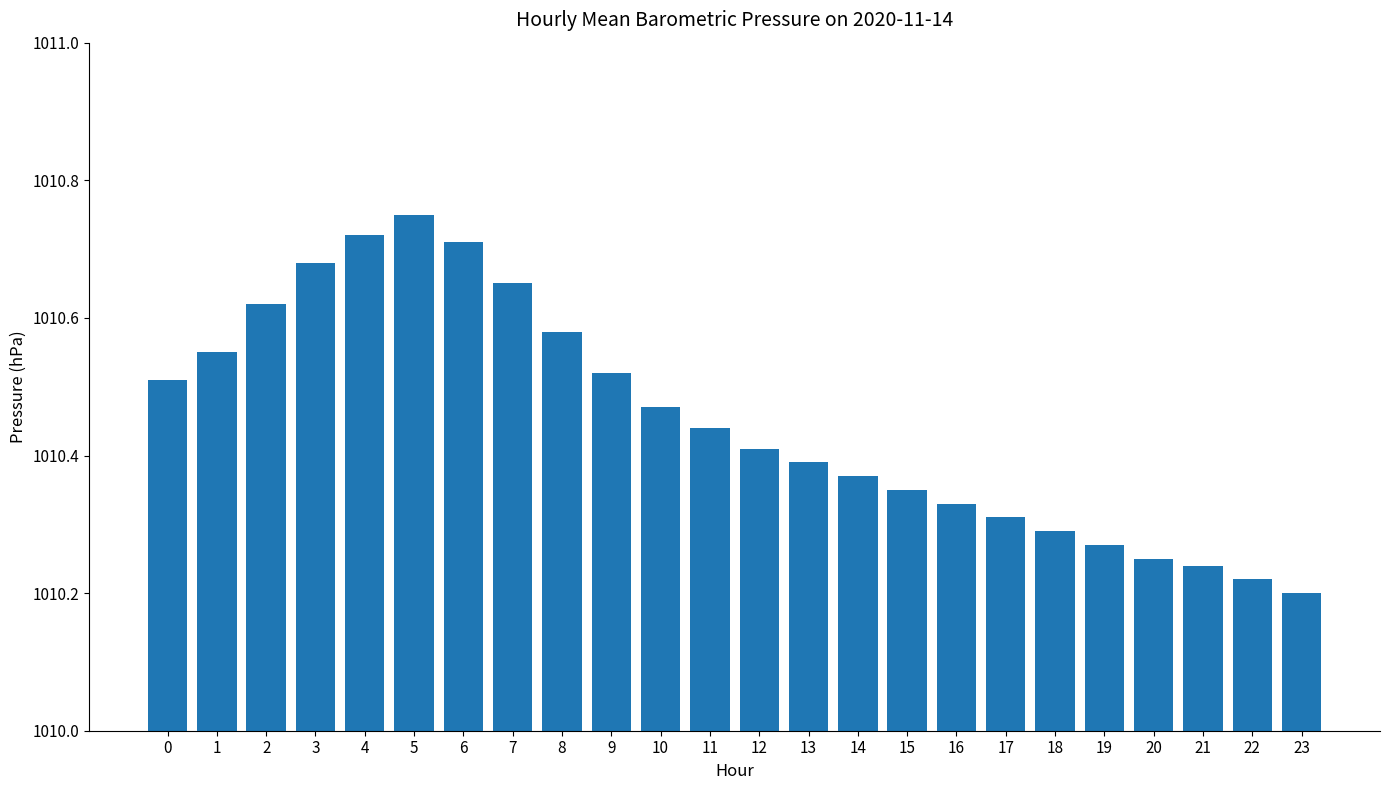

At which category does the chart reach its peak across all series?

5